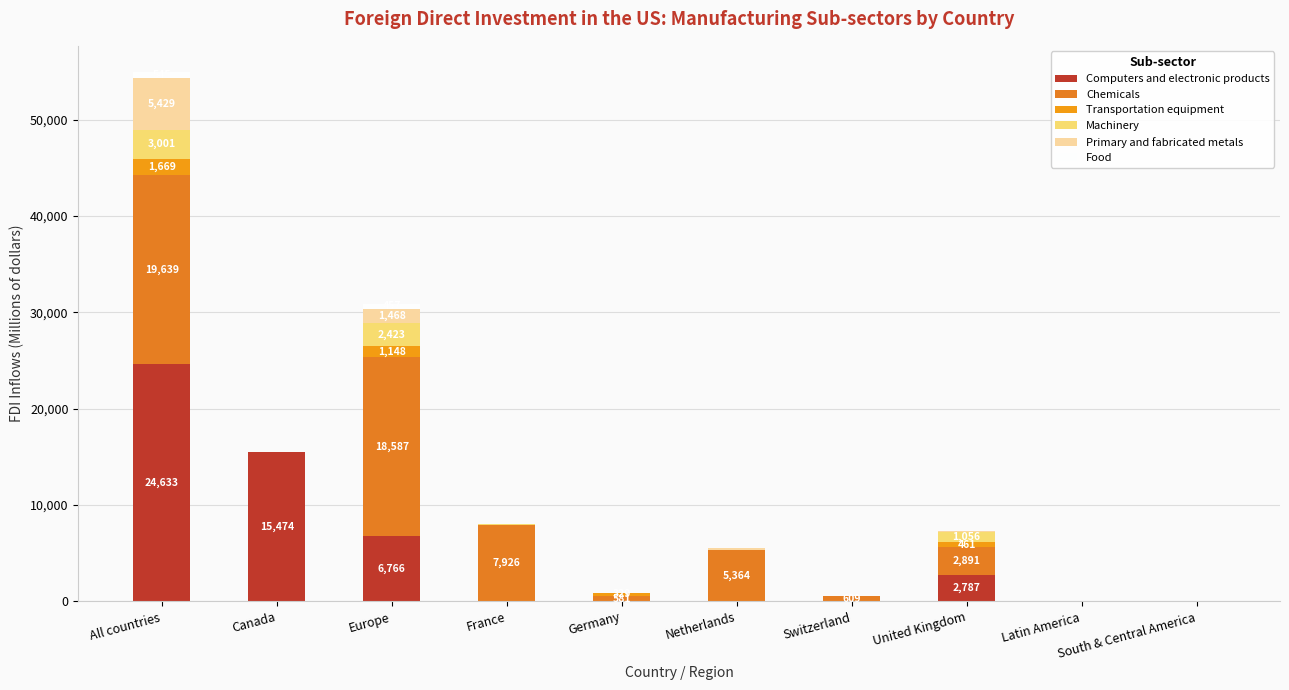

Are the bars horizontal?

No